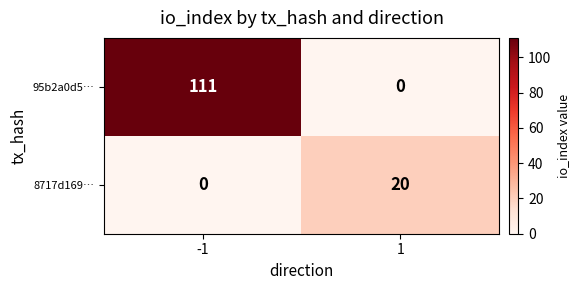

Reading left to right, extract all data points from this chart.

95b2a0d5…: -1=111	1=0
8717d169…: -1=0	1=20